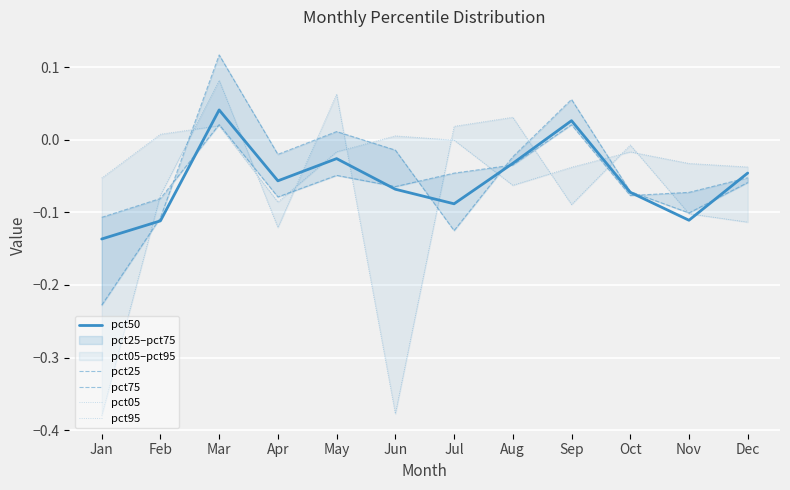

True or false: pct75 has a value of -0.0 at Nov.

False